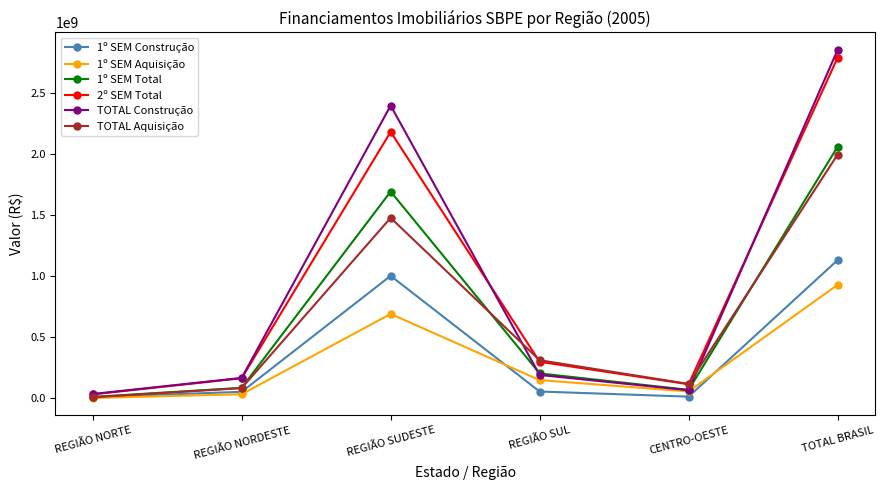

What is the total value across all series at REGIÃO SUDESTE?

9447151223